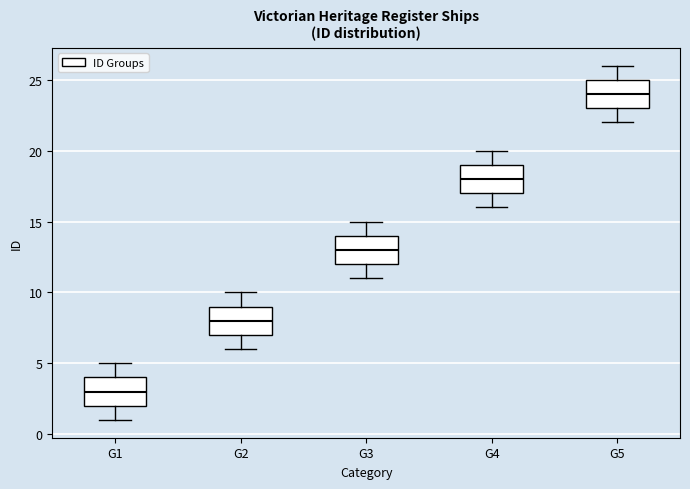

Reading left to right, transcribe this box plot: for each box, give where its median line is, the range the box spans, and where its two whiskers end, as read against the y-axis. The values are not printed on the chart, so give them approximately, as read against the axis.

G1: median 3, box 2 to 4, whiskers 1 to 5
G2: median 8, box 7 to 9, whiskers 6 to 10
G3: median 13, box 12 to 14, whiskers 11 to 15
G4: median 18, box 17 to 19, whiskers 16 to 20
G5: median 24, box 23 to 25, whiskers 22 to 26